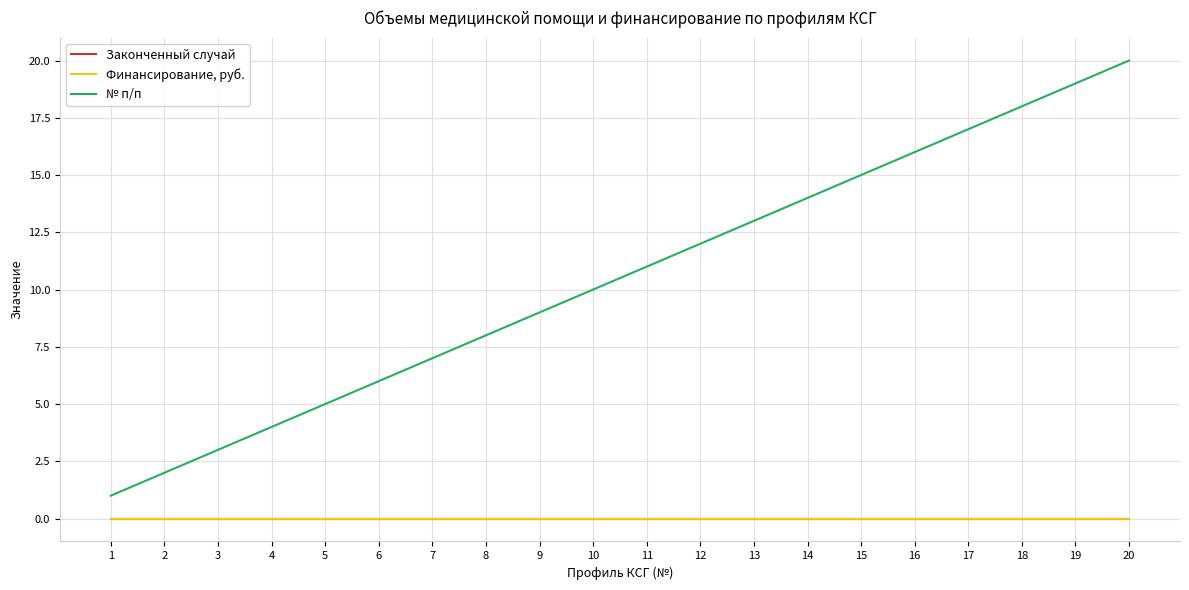

Is this an area chart (filled region under the line)?

No